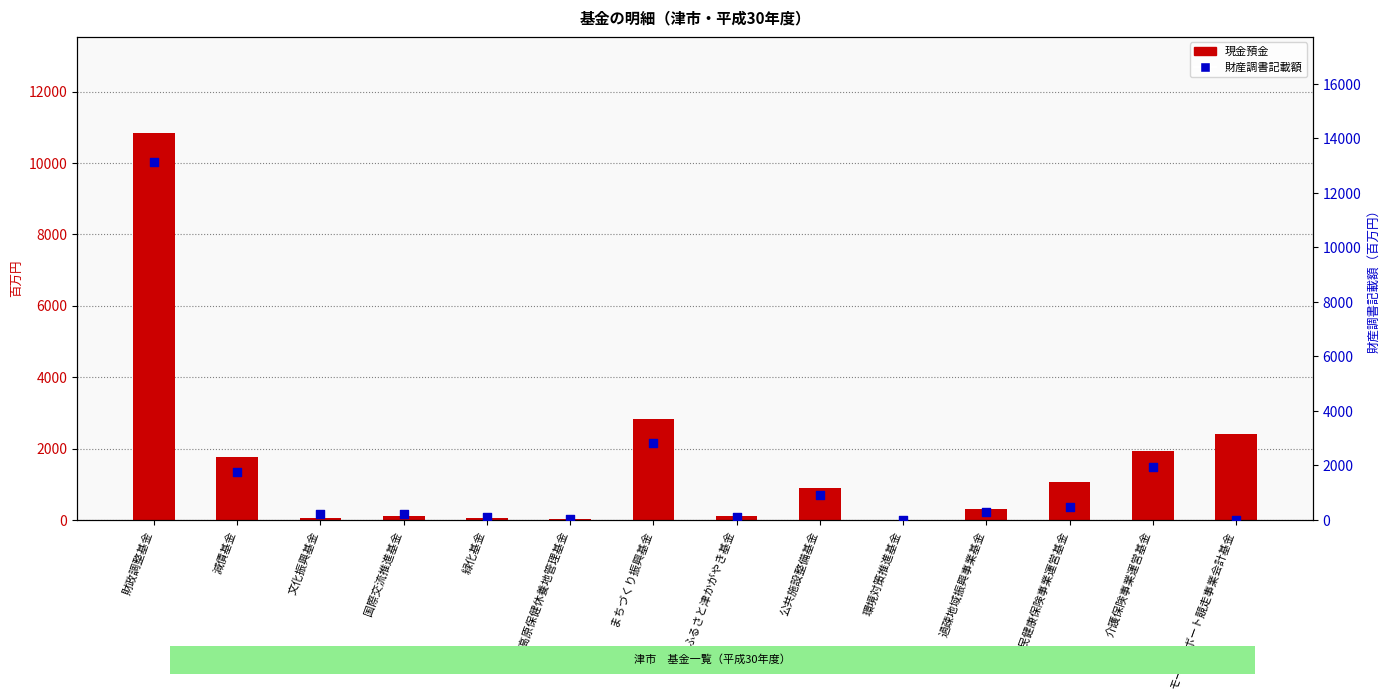

Which series contains the lowest Y value?

現金預金